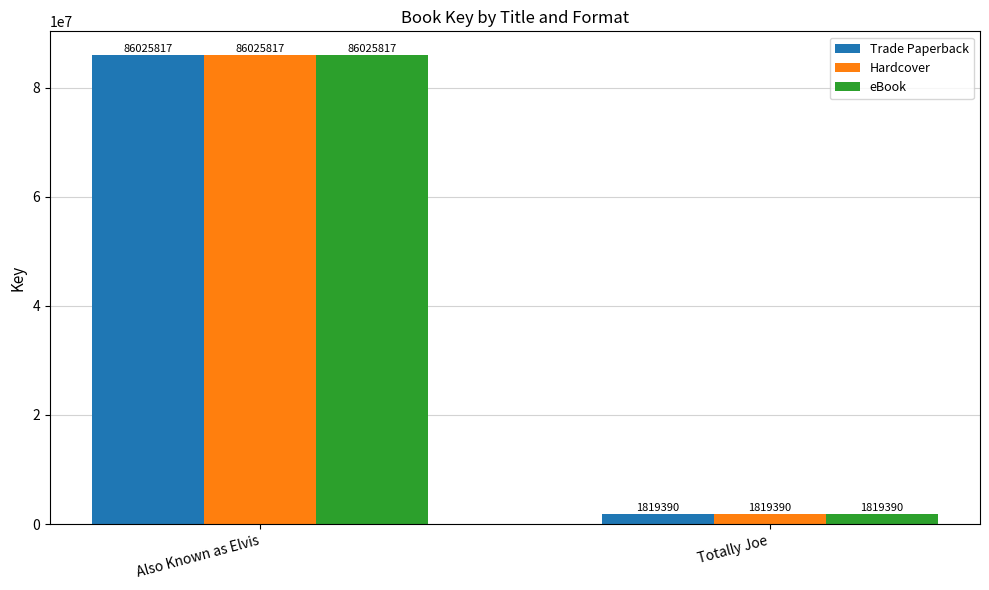

How many values in the Trade Paperback series are below 86025817?

1